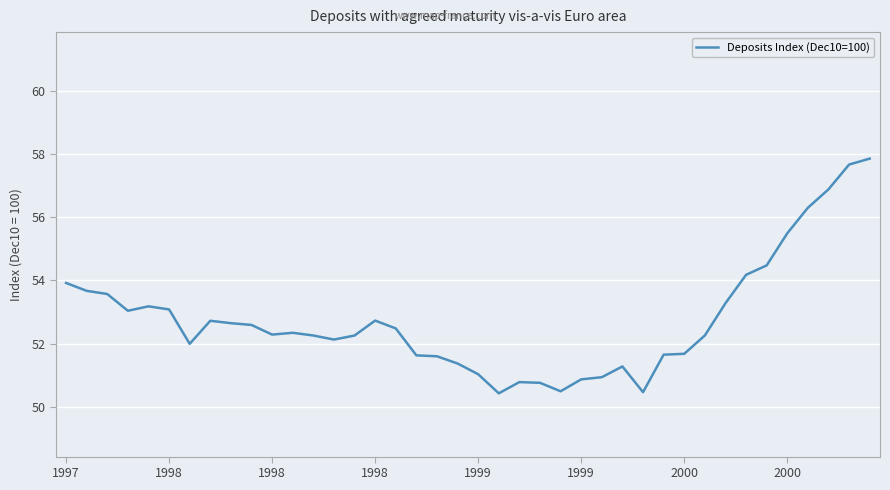

What is the average value?

52.8